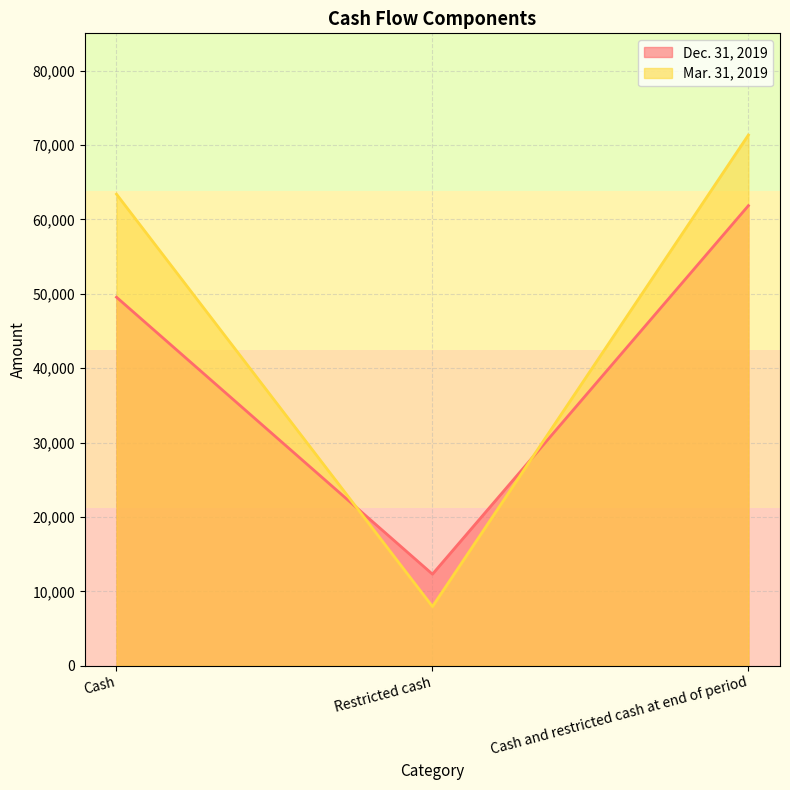

Is it true that Mar. 31, 2019 equals 26197 at Cash and restricted cash at end of period?

False